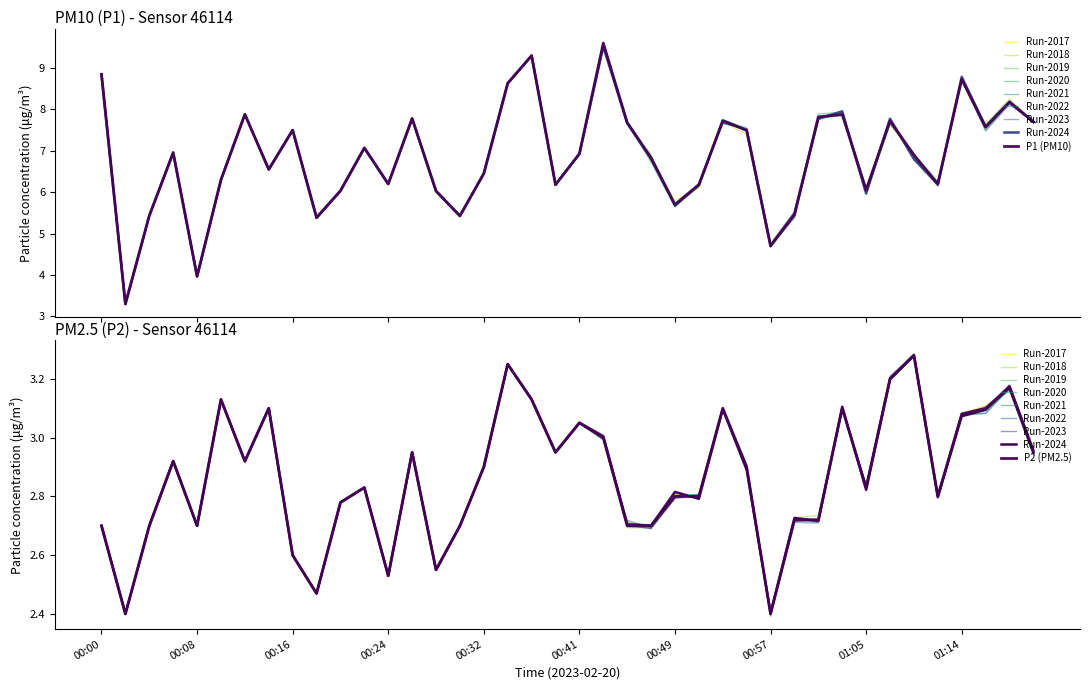

What position from the right is 00:57?

12